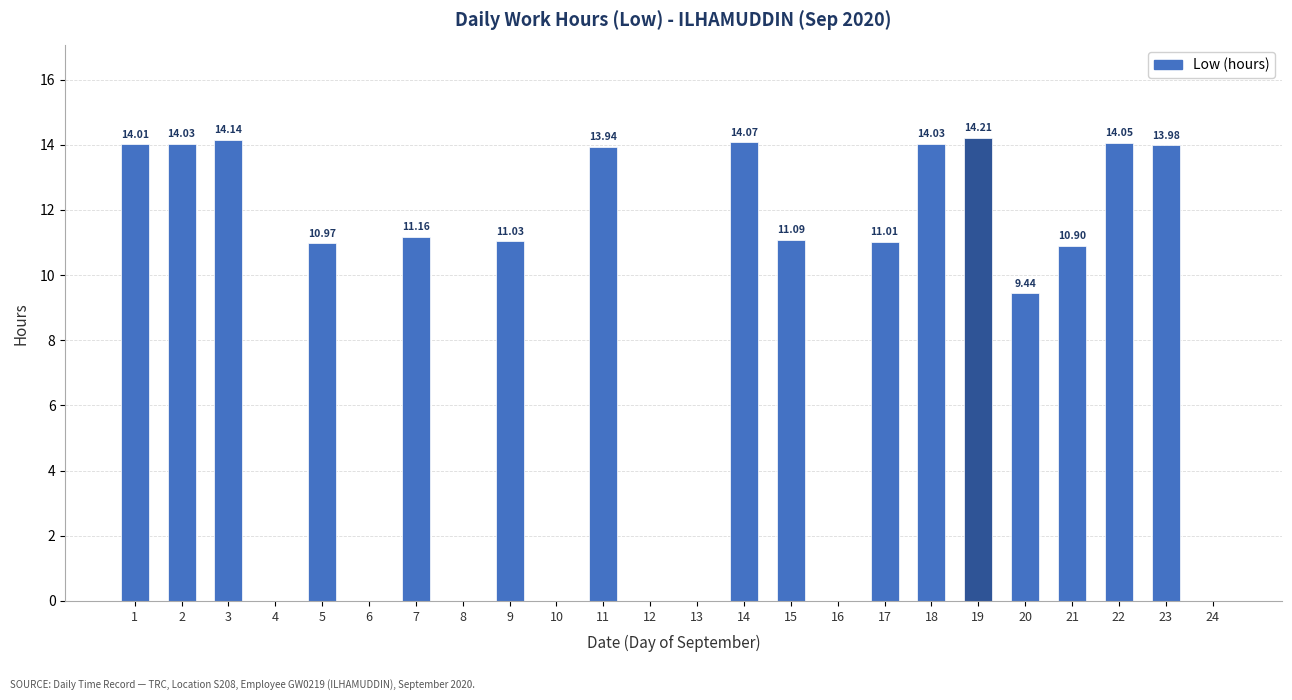

At which category does the chart reach its peak across all series?

19